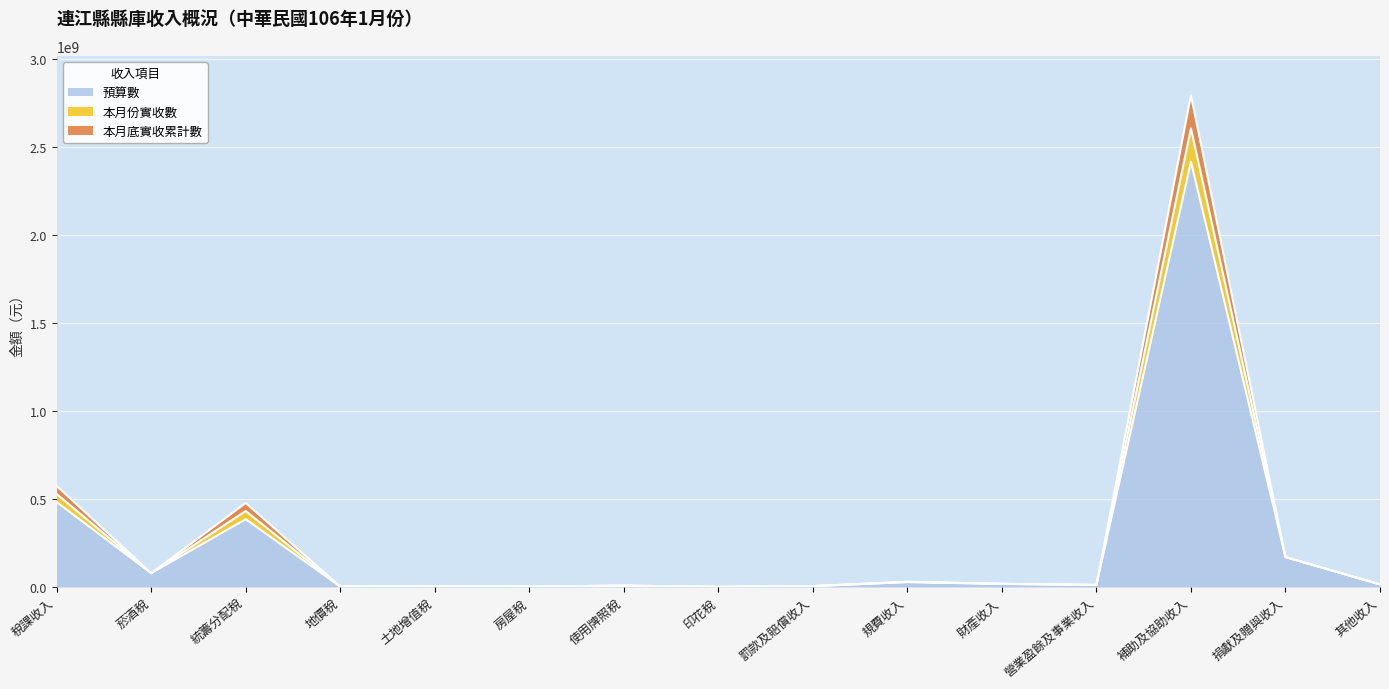

Reading left to right, what are all the values shown in this chart?

預算數: 稅課收入=481804000	菸酒稅=78802000	統籌分配稅=385072000	地價稅=2366000	土地增值稅=4030000	房屋稅=2520000	使用牌照稅=7864000	印花稅=1150000	罰款及賠償收入=5060000	規費收入=27754000	財產收入=17466000	營業盈餘及事業收入=11819000	補助及協助收入=2415238000	捐獻及贈與收入=170001000	其他收入=14513000
本月份實收數: 稅課收入=574094772	菸酒稅=78802000	統籌分配稅=477362772	地價稅=2366000	土地增值稅=4030000	房屋稅=2520000	使用牌照稅=7864000	印花稅=1150000	罰款及賠償收入=5087280	規費收入=29857576	財產收入=18361876	營業盈餘及事業收入=11819000	補助及協助收入=2792539642	捐獻及贈與收入=170001000	其他收入=14960588
本月底實收累計數: 稅課收入=527949386	菸酒稅=78802000	統籌分配稅=431217386	地價稅=2366000	土地增值稅=4030000	房屋稅=2520000	使用牌照稅=7864000	印花稅=1150000	罰款及賠償收入=5073640	規費收入=28805788	財產收入=17913938	營業盈餘及事業收入=11819000	補助及協助收入=2603888821	捐獻及贈與收入=170001000	其他收入=14736794